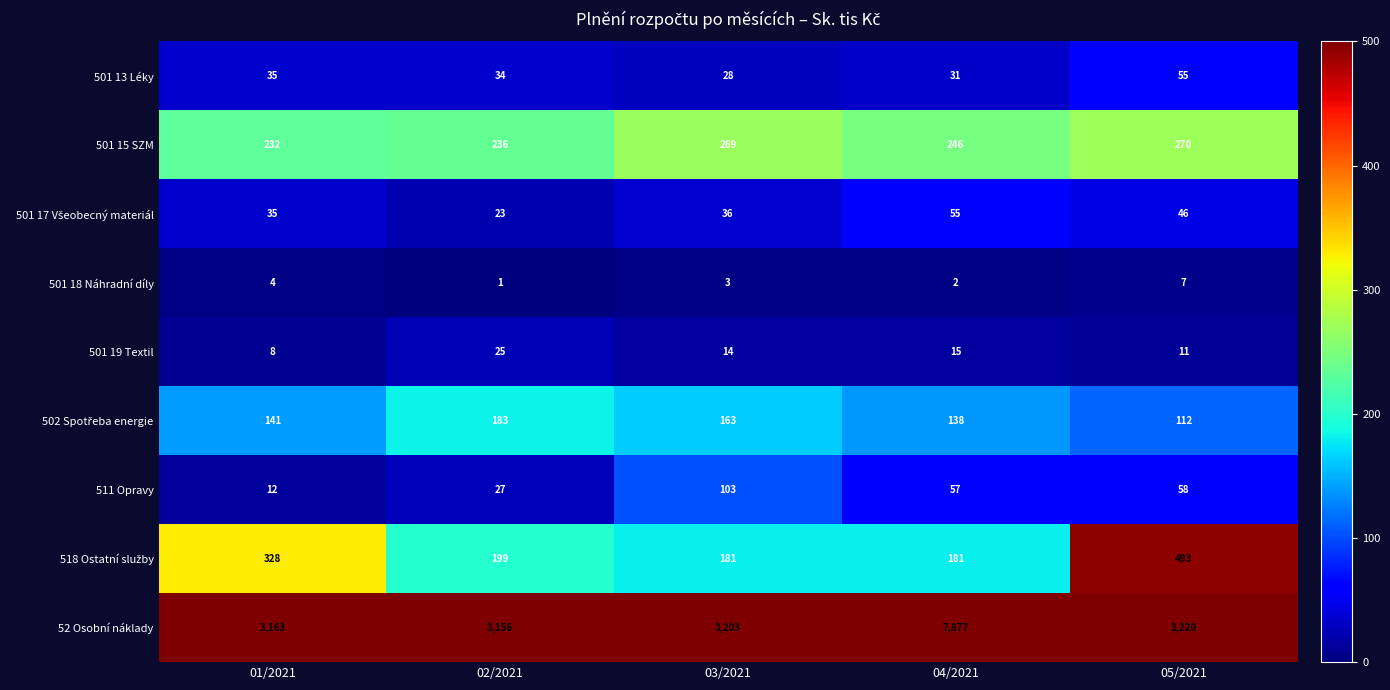

What is the greatest value displayed?

7877